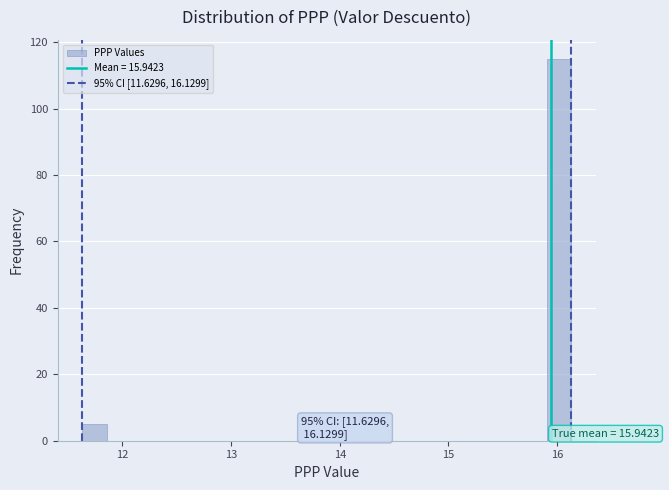

Read against the x-axis, roughly where is the centre of the tallest bar?

16.0